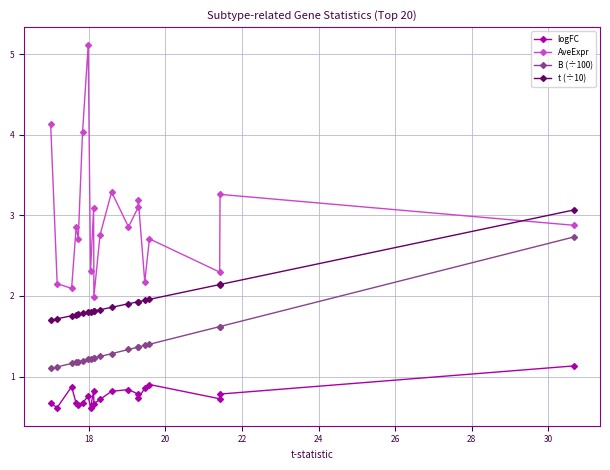

How many interior local valleys does the logFC series have?

6